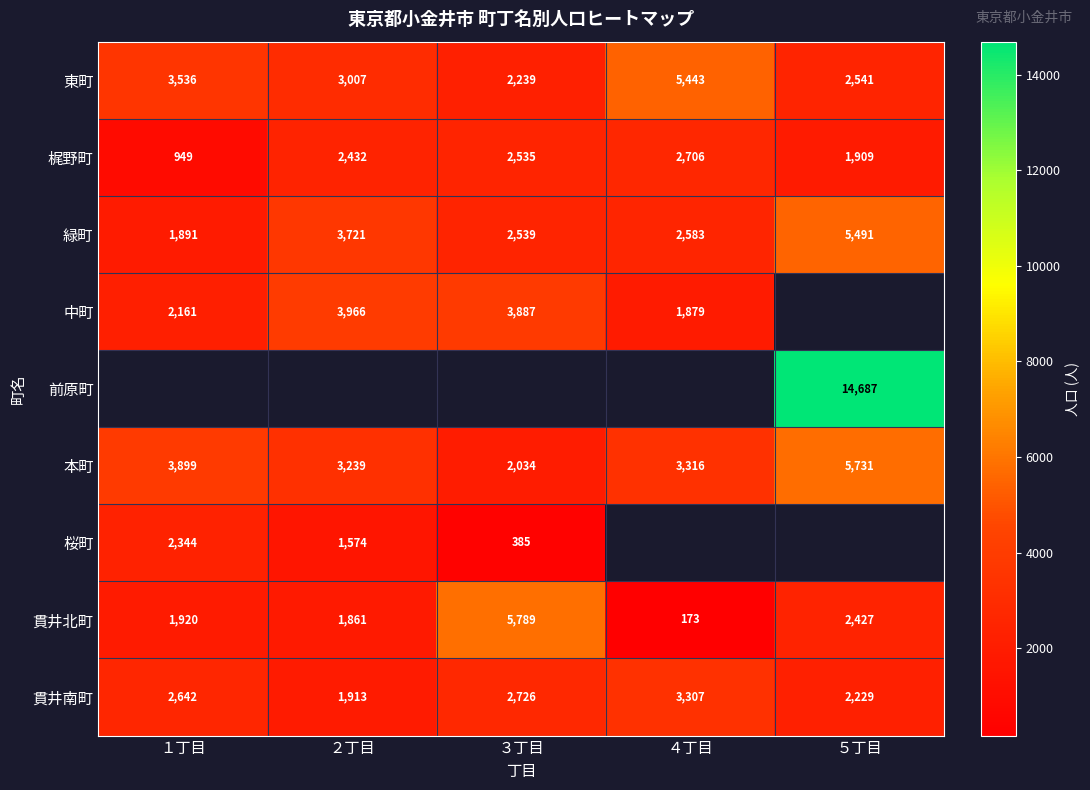

What is the spread (max minus min) of values at ２丁目?

2392.0